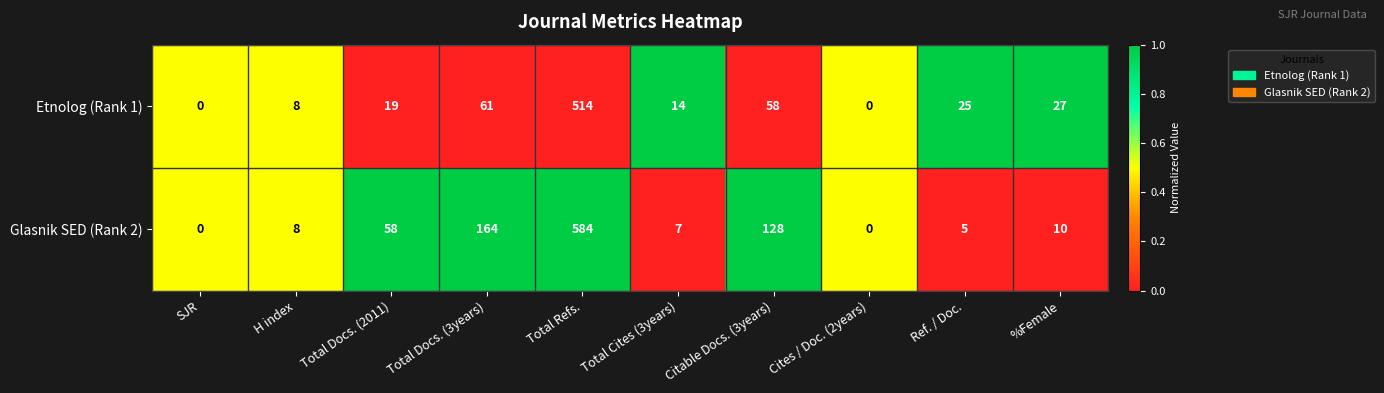

List the series in order of their overall mean, highest first.

Glasnik SED (Rank 2), Etnolog (Rank 1)